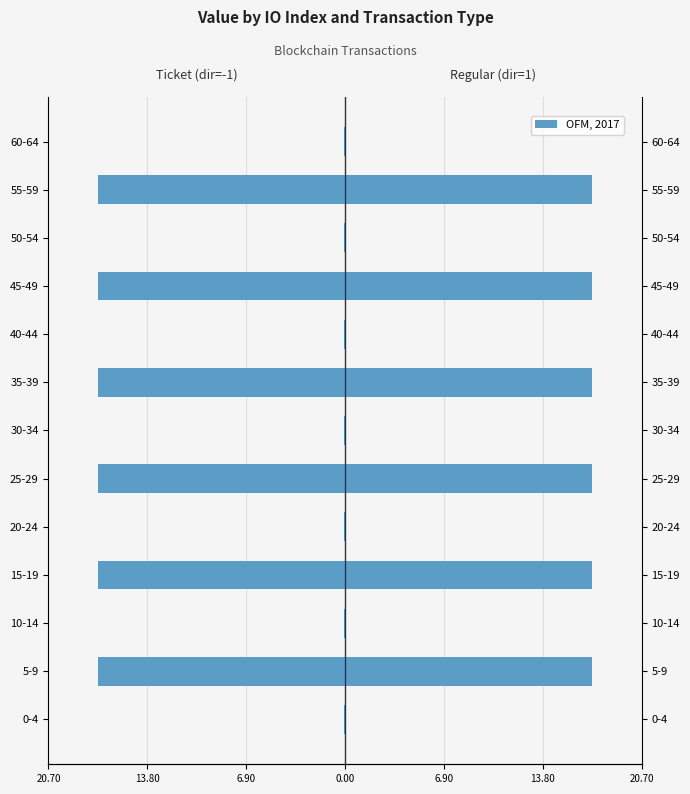

Is the value of Regular (direction=1) at 5-9 greater than the value of Ticket (direction=-1) at 25-29?

Yes